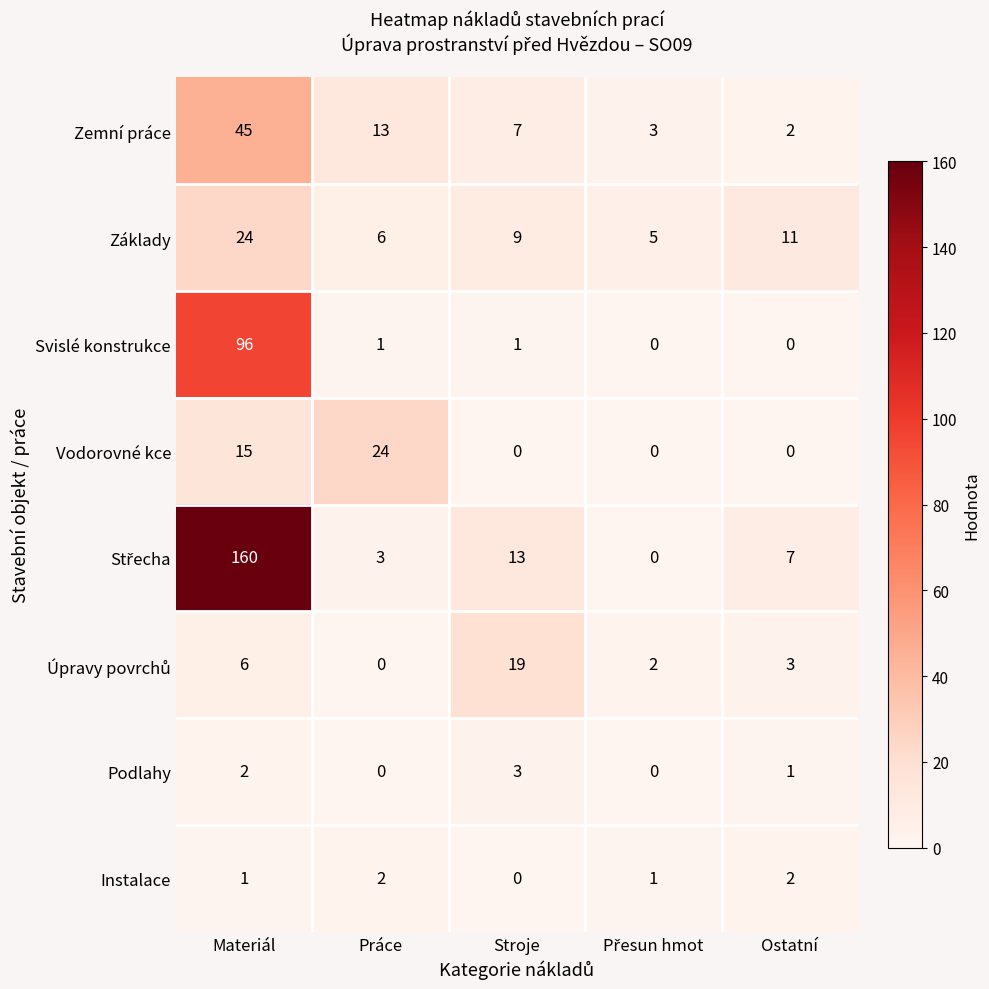

At which category is the sum across all series the highest?

Materiál